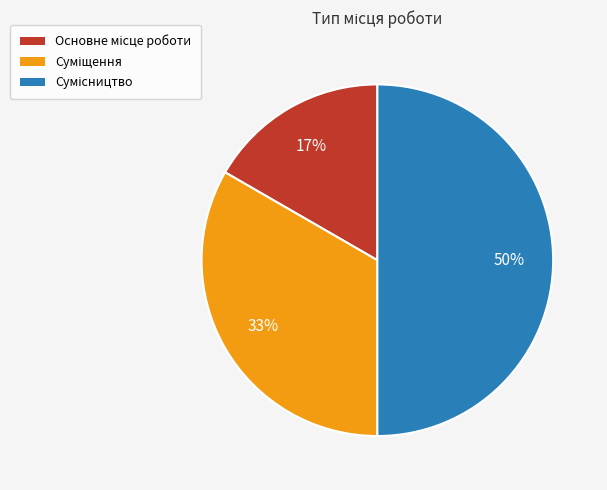

To the nearest percent, what is the average slice percentage?

33%